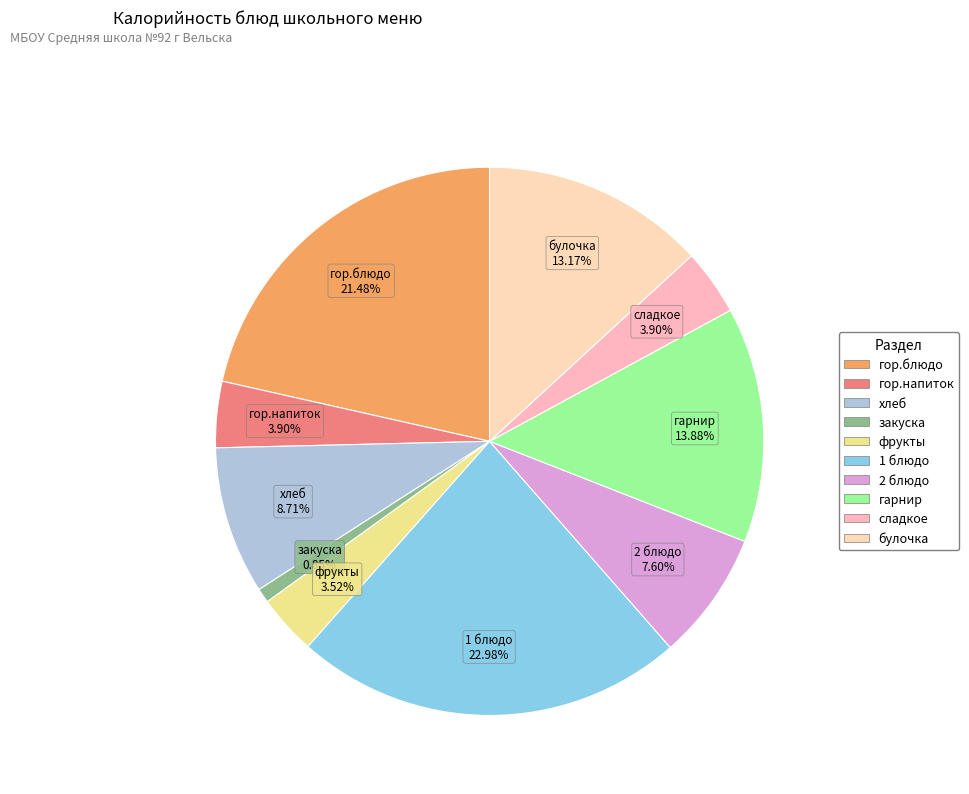

How many segments does this pie chart have?

10